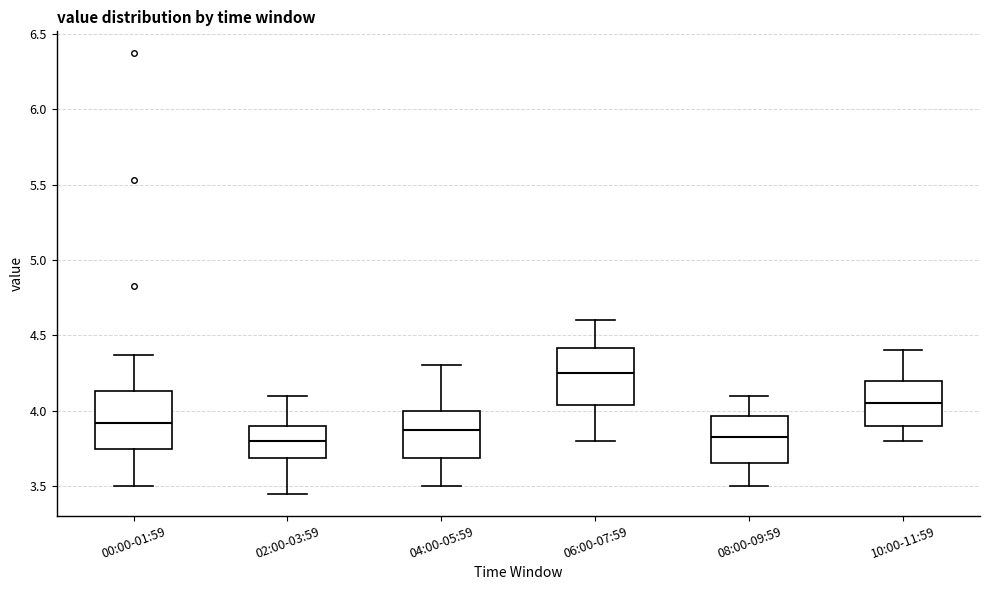

Reading left to right, transcribe this box plot: for each box, give where its median line is, the range the box spans, and where its two whiskers end, as read against the y-axis. The values are not printed on the chart, so give them approximately, as read against the axis.

00:00-01:59: median 3.90, box 3.75 to 4.15, whiskers 3.50 to 4.35
02:00-03:59: median 3.80, box 3.70 to 3.90, whiskers 3.45 to 4.10
04:00-05:59: median 3.90, box 3.70 to 4.00, whiskers 3.50 to 4.30
06:00-07:59: median 4.25, box 4.05 to 4.40, whiskers 3.80 to 4.60
08:00-09:59: median 3.85, box 3.65 to 3.95, whiskers 3.50 to 4.10
10:00-11:59: median 4.05, box 3.90 to 4.20, whiskers 3.80 to 4.40